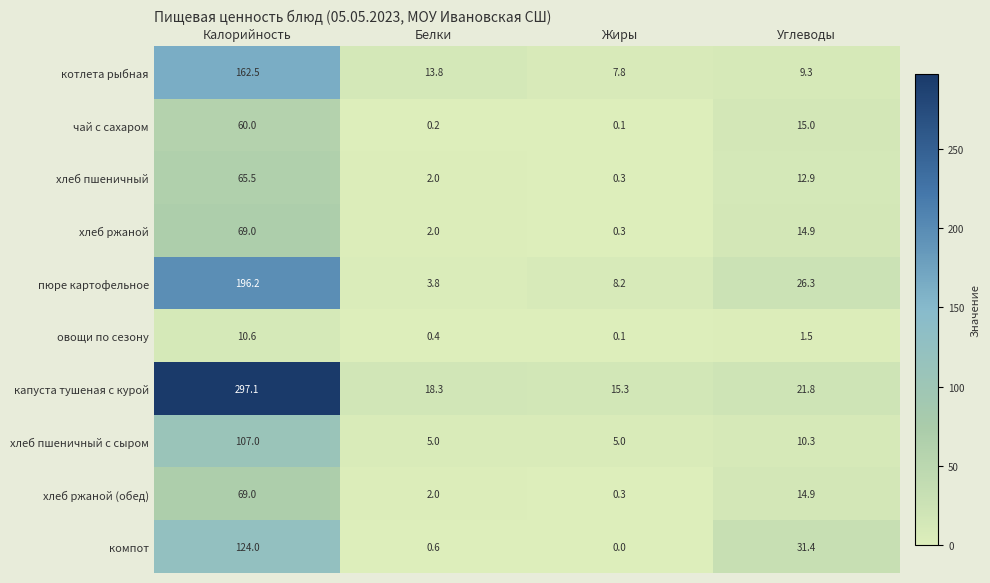

At which category is the sum across all series the highest?

Калорийность